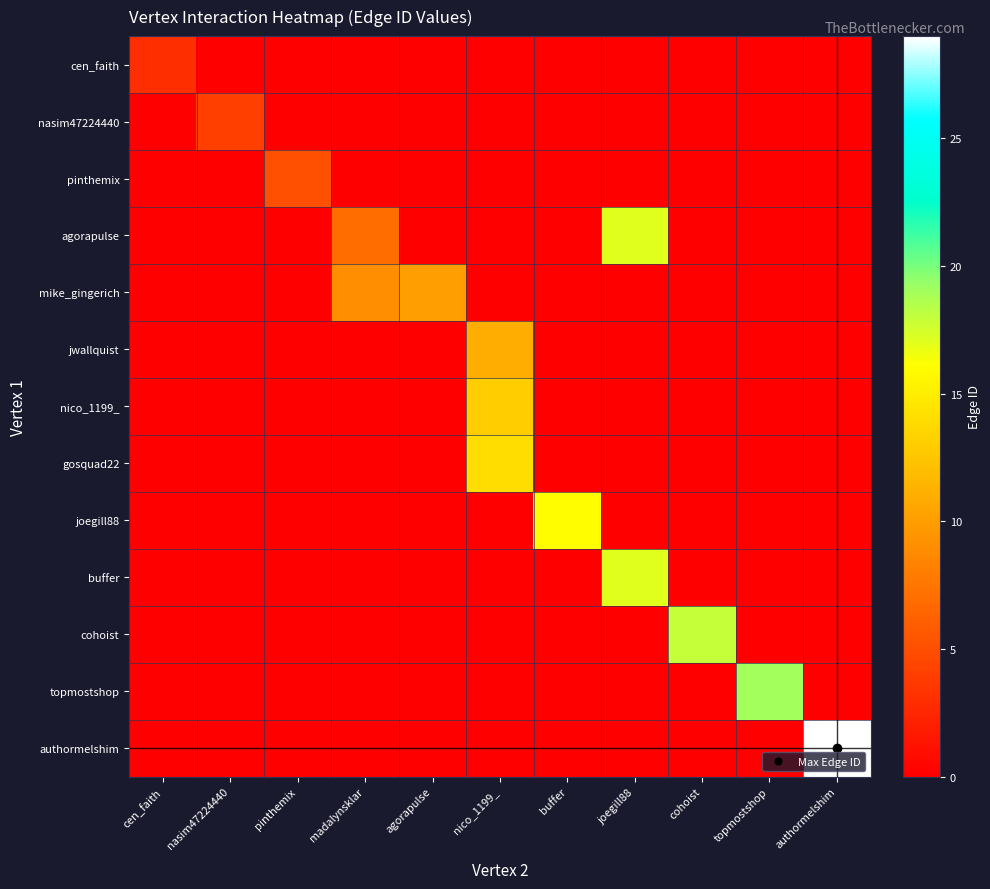

Reading left to right, extract all data points from this chart.

cen_faith: cen_faith=3	nasim47224440=0	pinthemix=0	madalynsklar=0	agorapulse=0	nico_1199_=0	buffer=0	joegill88=0	cohoist=0	topmostshop=0	authormelshim=0
nasim47224440: cen_faith=0	nasim47224440=4	pinthemix=0	madalynsklar=0	agorapulse=0	nico_1199_=0	buffer=0	joegill88=0	cohoist=0	topmostshop=0	authormelshim=0
pinthemix: cen_faith=0	nasim47224440=0	pinthemix=5	madalynsklar=0	agorapulse=0	nico_1199_=0	buffer=0	joegill88=0	cohoist=0	topmostshop=0	authormelshim=0
agorapulse: cen_faith=0	nasim47224440=0	pinthemix=0	madalynsklar=7	agorapulse=0	nico_1199_=0	buffer=0	joegill88=17	cohoist=0	topmostshop=0	authormelshim=0
mike_gingerich: cen_faith=0	nasim47224440=0	pinthemix=0	madalynsklar=9	agorapulse=10	nico_1199_=0	buffer=0	joegill88=0	cohoist=0	topmostshop=0	authormelshim=0
jwallquist: cen_faith=0	nasim47224440=0	pinthemix=0	madalynsklar=0	agorapulse=0	nico_1199_=11	buffer=0	joegill88=0	cohoist=0	topmostshop=0	authormelshim=0
nico_1199_: cen_faith=0	nasim47224440=0	pinthemix=0	madalynsklar=0	agorapulse=0	nico_1199_=13	buffer=0	joegill88=0	cohoist=0	topmostshop=0	authormelshim=0
gosquad22: cen_faith=0	nasim47224440=0	pinthemix=0	madalynsklar=0	agorapulse=0	nico_1199_=14	buffer=0	joegill88=0	cohoist=0	topmostshop=0	authormelshim=0
joegill88: cen_faith=0	nasim47224440=0	pinthemix=0	madalynsklar=0	agorapulse=0	nico_1199_=0	buffer=16	joegill88=0	cohoist=0	topmostshop=0	authormelshim=0
buffer: cen_faith=0	nasim47224440=0	pinthemix=0	madalynsklar=0	agorapulse=0	nico_1199_=0	buffer=0	joegill88=17	cohoist=0	topmostshop=0	authormelshim=0
cohoist: cen_faith=0	nasim47224440=0	pinthemix=0	madalynsklar=0	agorapulse=0	nico_1199_=0	buffer=0	joegill88=0	cohoist=18	topmostshop=0	authormelshim=0
topmostshop: cen_faith=0	nasim47224440=0	pinthemix=0	madalynsklar=0	agorapulse=0	nico_1199_=0	buffer=0	joegill88=0	cohoist=0	topmostshop=19	authormelshim=0
authormelshim: cen_faith=0	nasim47224440=0	pinthemix=0	madalynsklar=0	agorapulse=0	nico_1199_=0	buffer=0	joegill88=0	cohoist=0	topmostshop=0	authormelshim=29